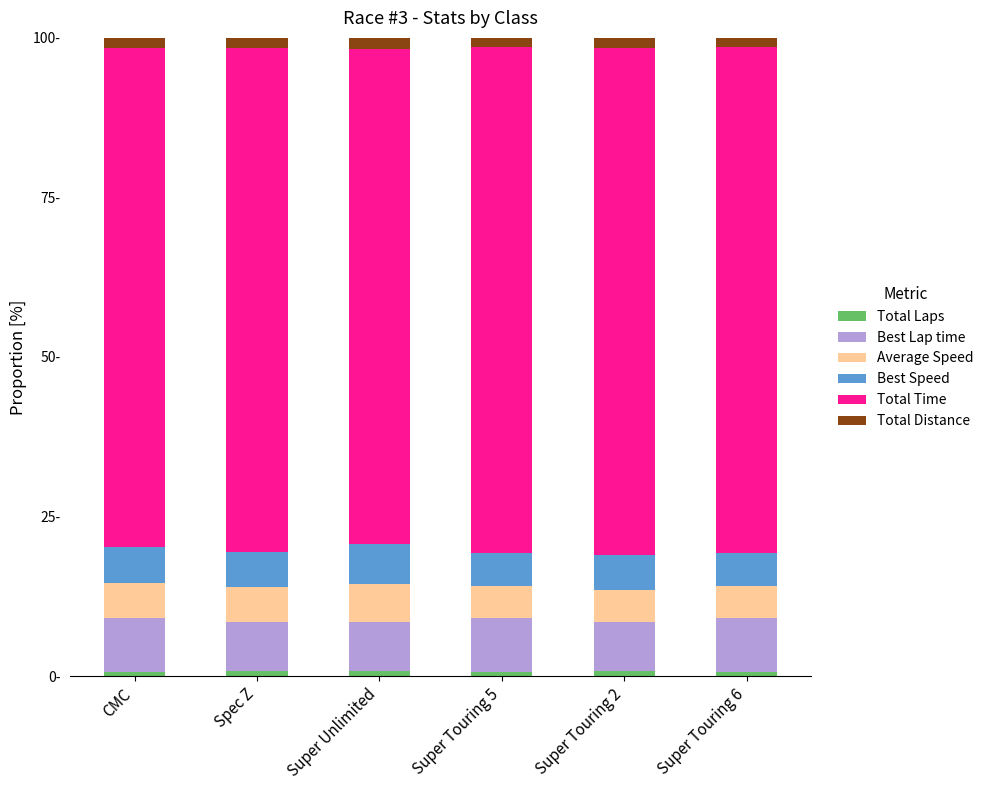

Are the bars grouped side by side (vs. stacked)?

No